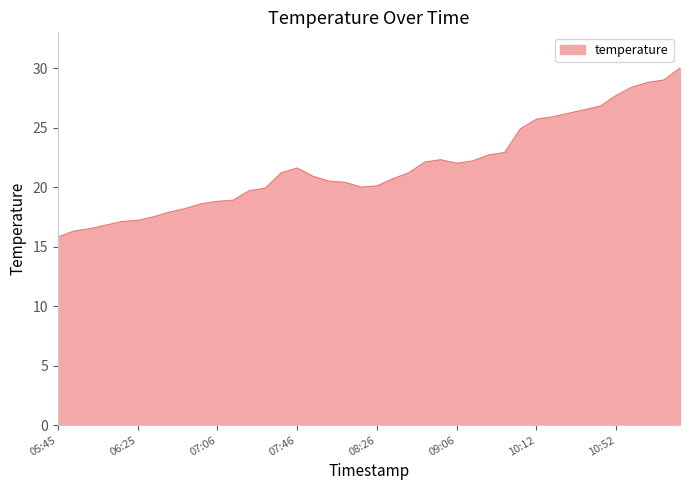

What is the minimum value shown in the chart?

15.8